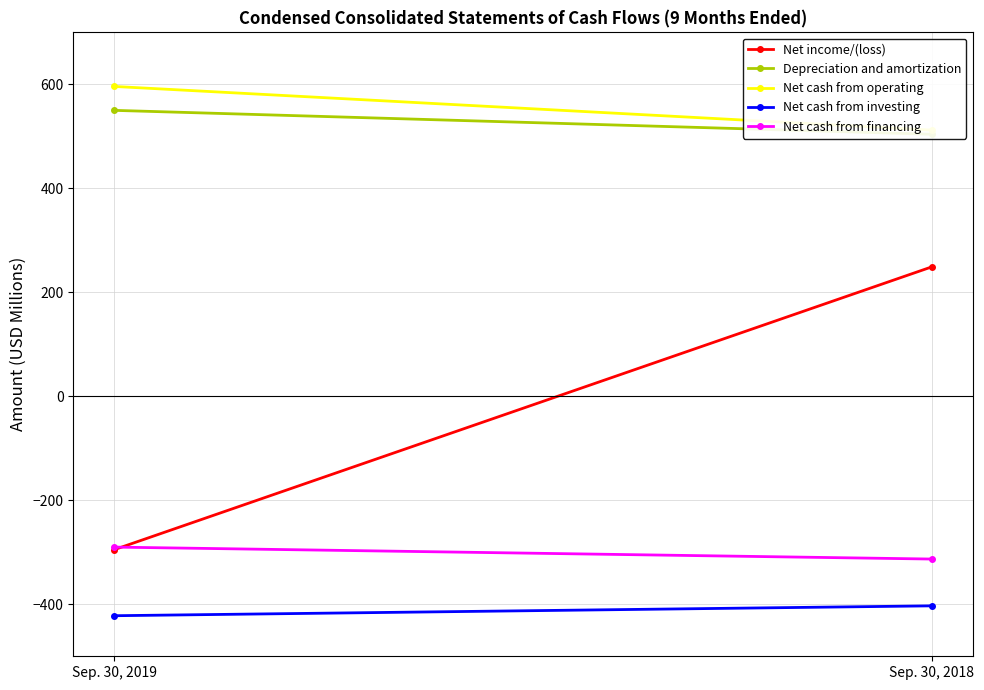

Between Sep. 30, 2019 and Sep. 30, 2018, which is larger?

Sep. 30, 2018